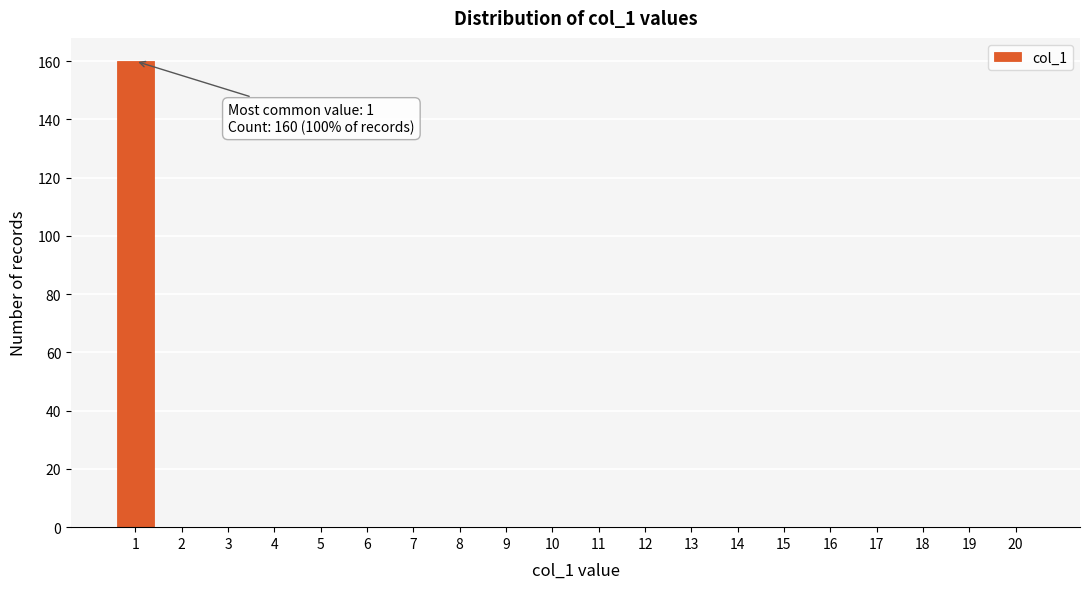

Reading left to right, list all the values displayed in this chart.

1=160	2=0	3=0	4=0	5=0	6=0	7=0	8=0	9=0	10=0	11=0	12=0	13=0	14=0	15=0	16=0	17=0	18=0	19=0	20=0